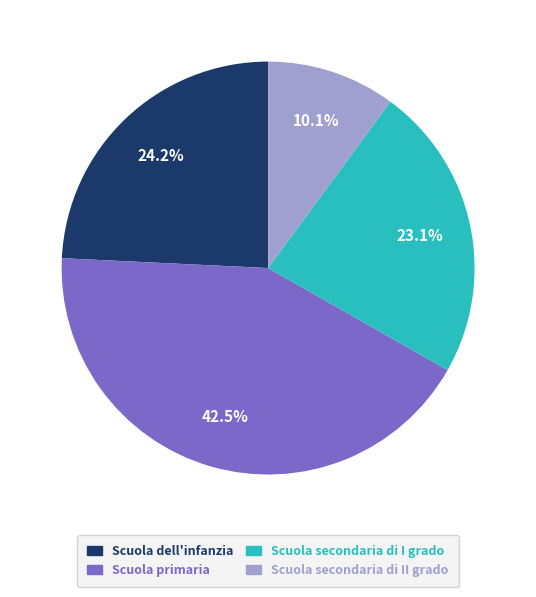

To the nearest percent, what percentage of the pie is Scuola secondaria di I grado?

23%